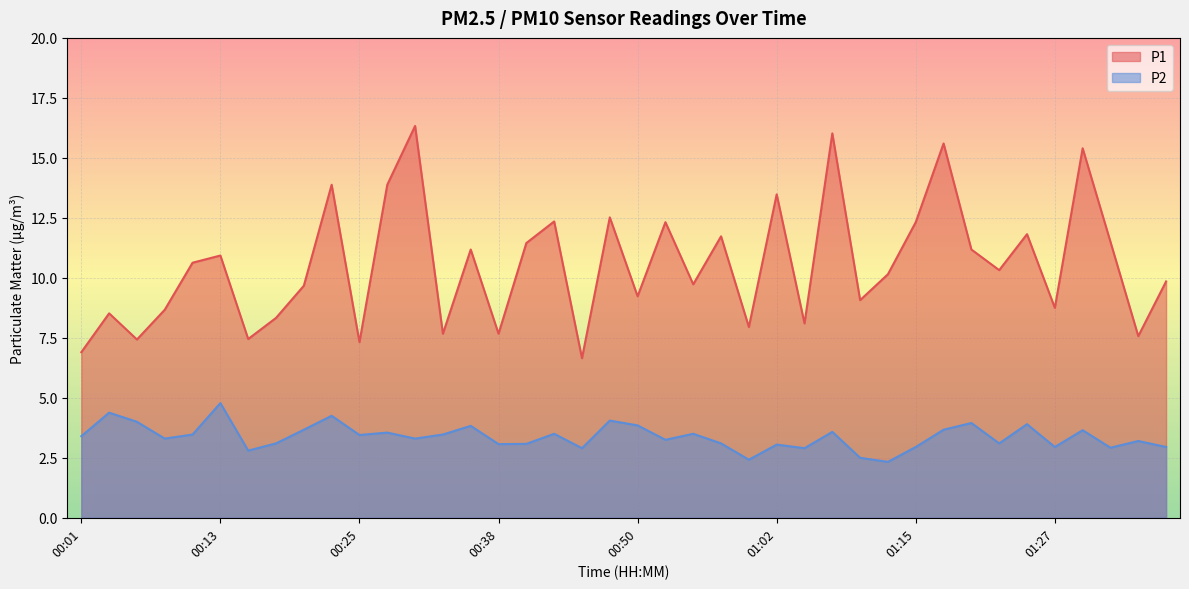

What is the smallest value displayed?

2.3